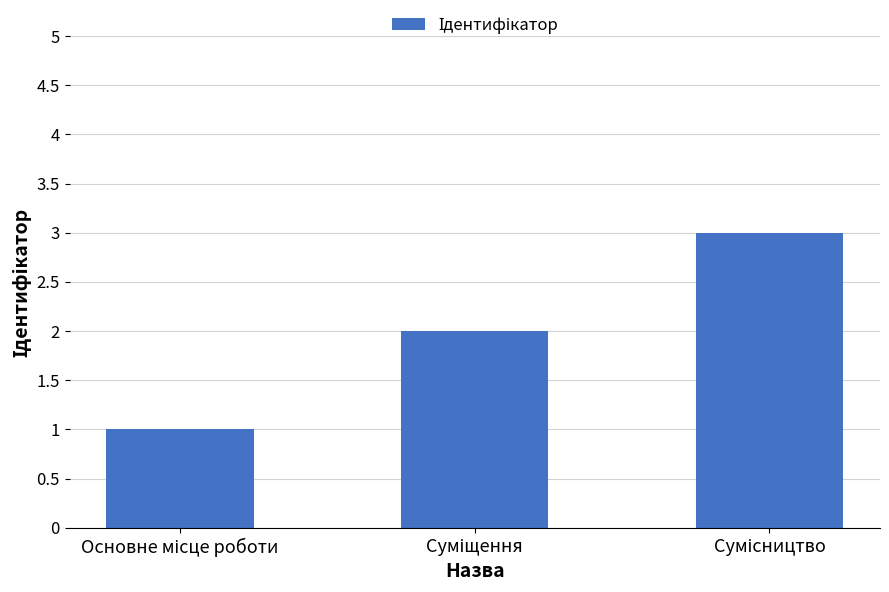

What is the greatest value displayed?

3